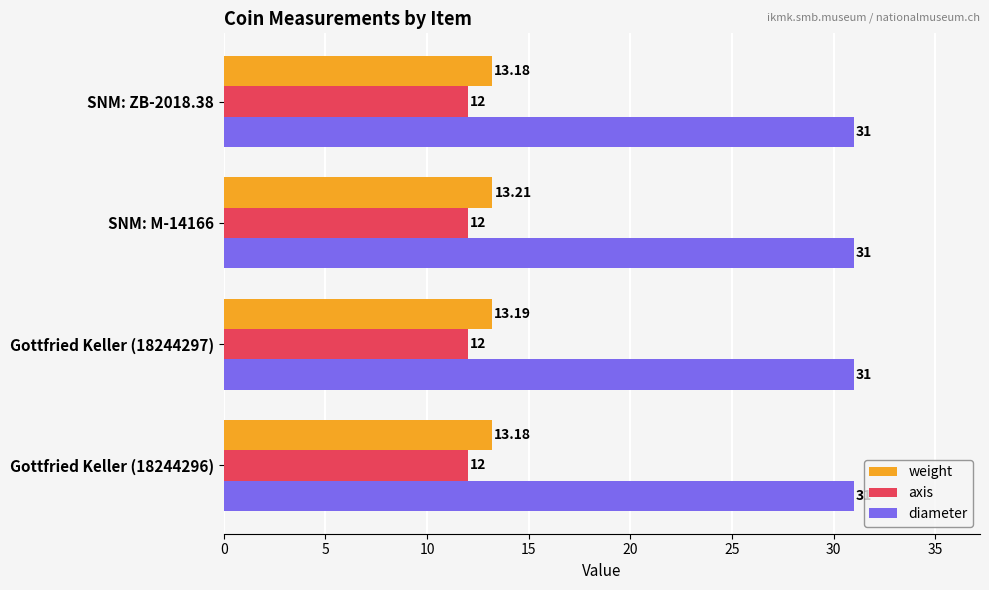

At which category is the sum across all series the highest?

SNM: M-14166